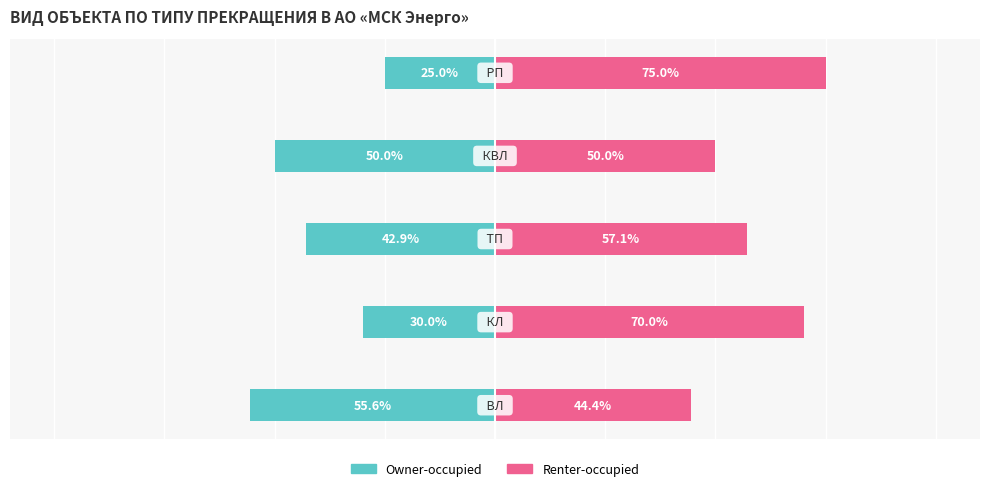

Rank the series at 3 from highest to lowest value.

Renter-occupied, Owner-occupied